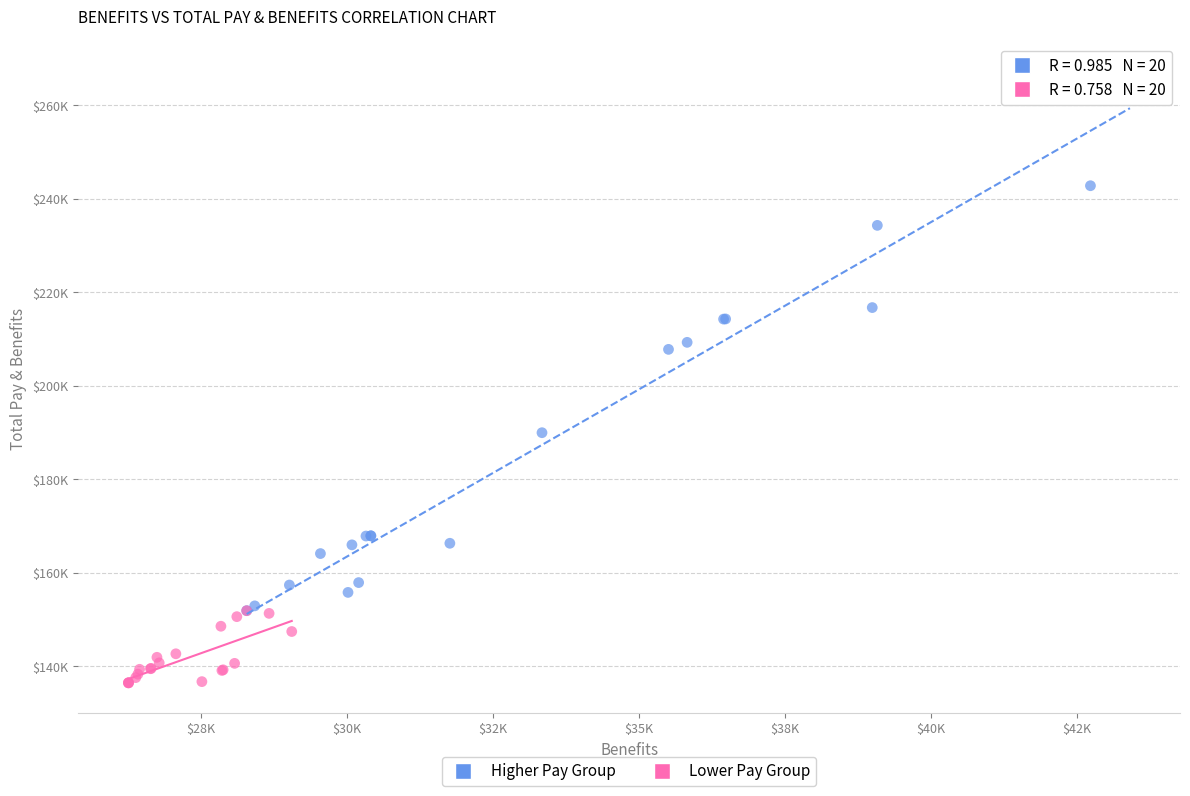

What are all the series names shown in the legend?

Higher Pay Group, Lower Pay Group